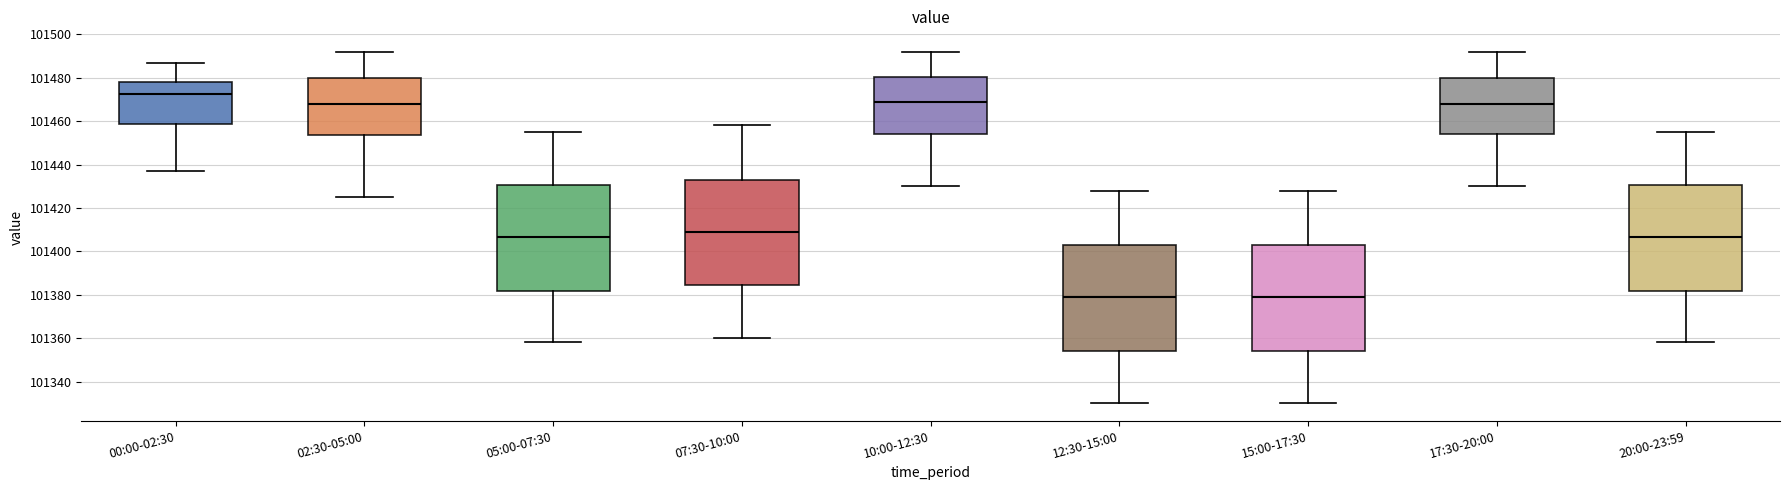

Reading left to right, transcribe this box plot: for each box, give where its median line is, the range the box spans, and where its two whiskers end, as read against the y-axis. The values are not printed on the chart, so give them approximately, as read against the axis.

00:00-02:30: median 101472, box 101458 to 101478, whiskers 101438 to 101488
02:30-05:00: median 101468, box 101454 to 101480, whiskers 101426 to 101492
05:00-07:30: median 101406, box 101382 to 101430, whiskers 101358 to 101456
07:30-10:00: median 101410, box 101384 to 101432, whiskers 101360 to 101458
10:00-12:30: median 101470, box 101454 to 101480, whiskers 101430 to 101492
12:30-15:00: median 101380, box 101354 to 101402, whiskers 101330 to 101428
15:00-17:30: median 101380, box 101354 to 101402, whiskers 101330 to 101428
17:30-20:00: median 101468, box 101454 to 101480, whiskers 101430 to 101492
20:00-23:59: median 101406, box 101382 to 101430, whiskers 101358 to 101456